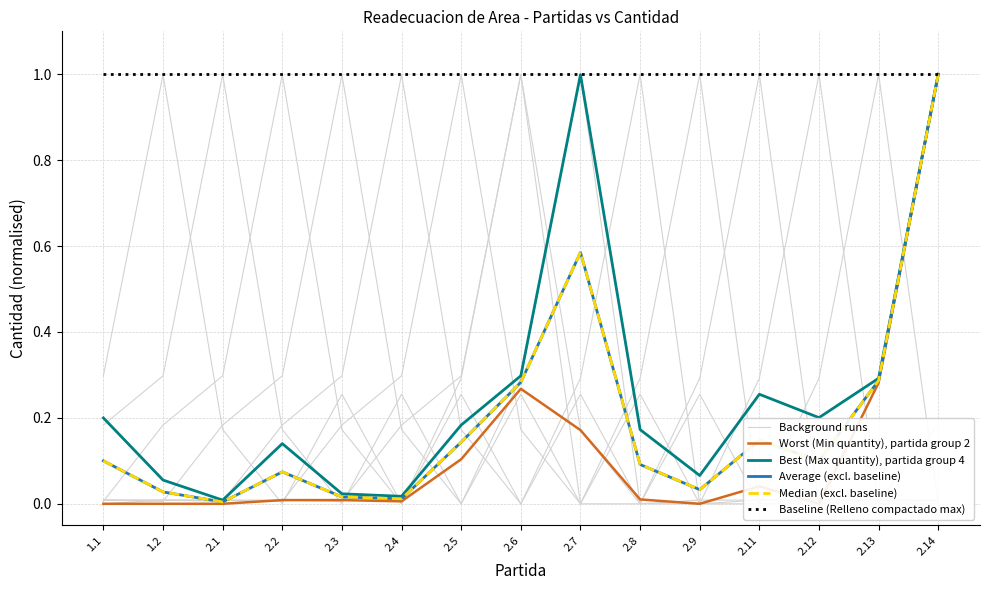

Is the value of Background runs at 1.1 greater than the value of Baseline (Relleno compactado max) at 2.11?

No